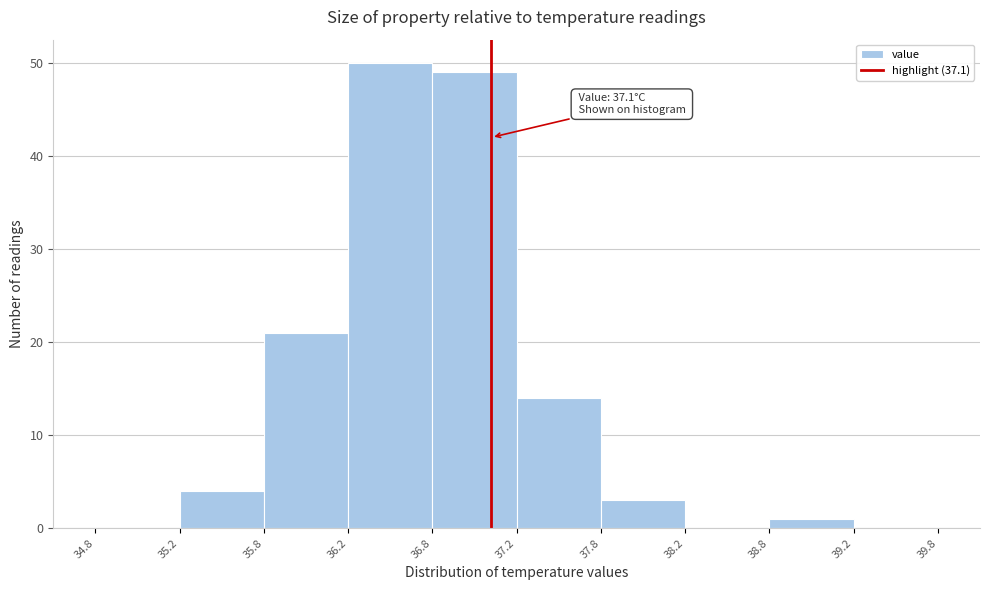

Over which range of the x-axis is the bar tallest?

36.2 to 36.8